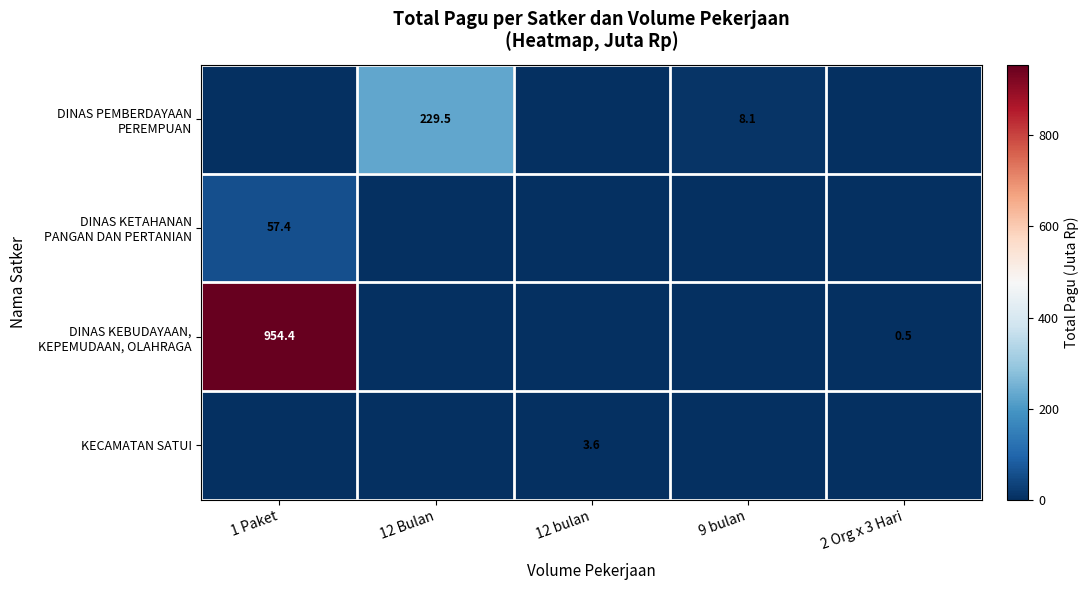

Between 12 bulan and 9 bulan, which is larger?

9 bulan